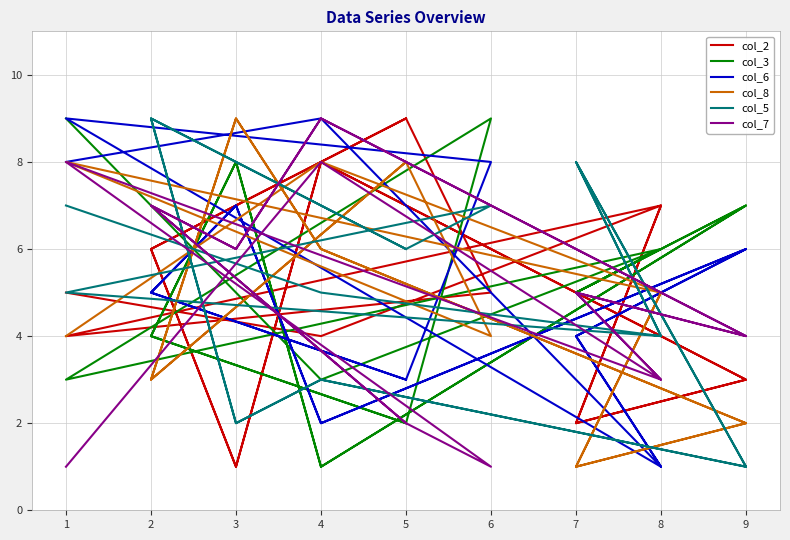

Where do col_5 and col_6 first cross each other?

4 and 8